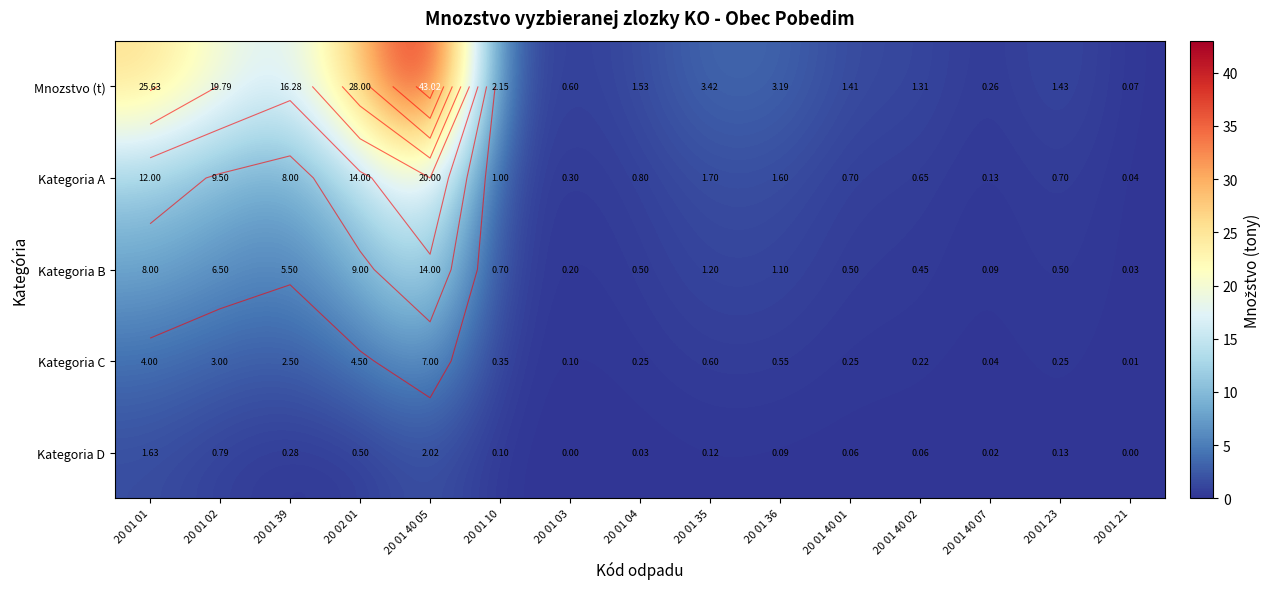

Is the value of Kategoria C at 20 01 36 greater than the value of Kategoria A at 20 01 40 02?

No